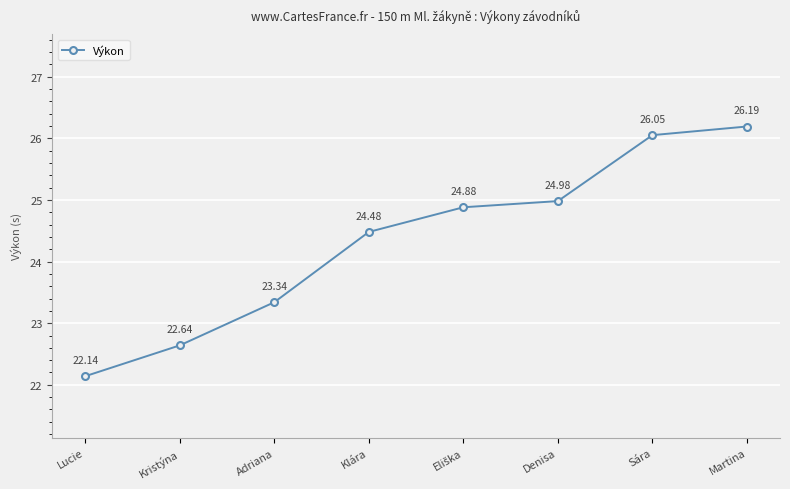

What is the label of the 6th point from the right?

Adriana